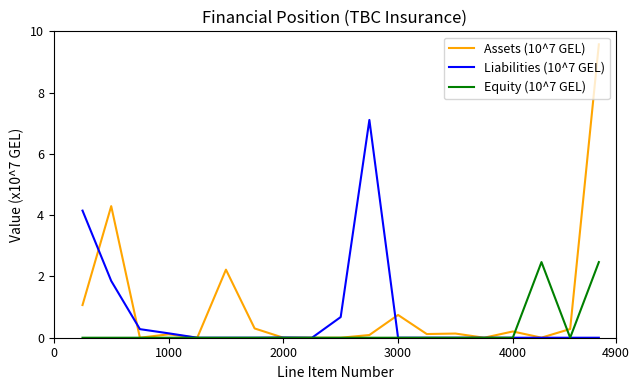

Rank the series by their maximum value, from highest to lowest.

Assets (10^7 GEL), Liabilities (10^7 GEL), Equity (10^7 GEL)